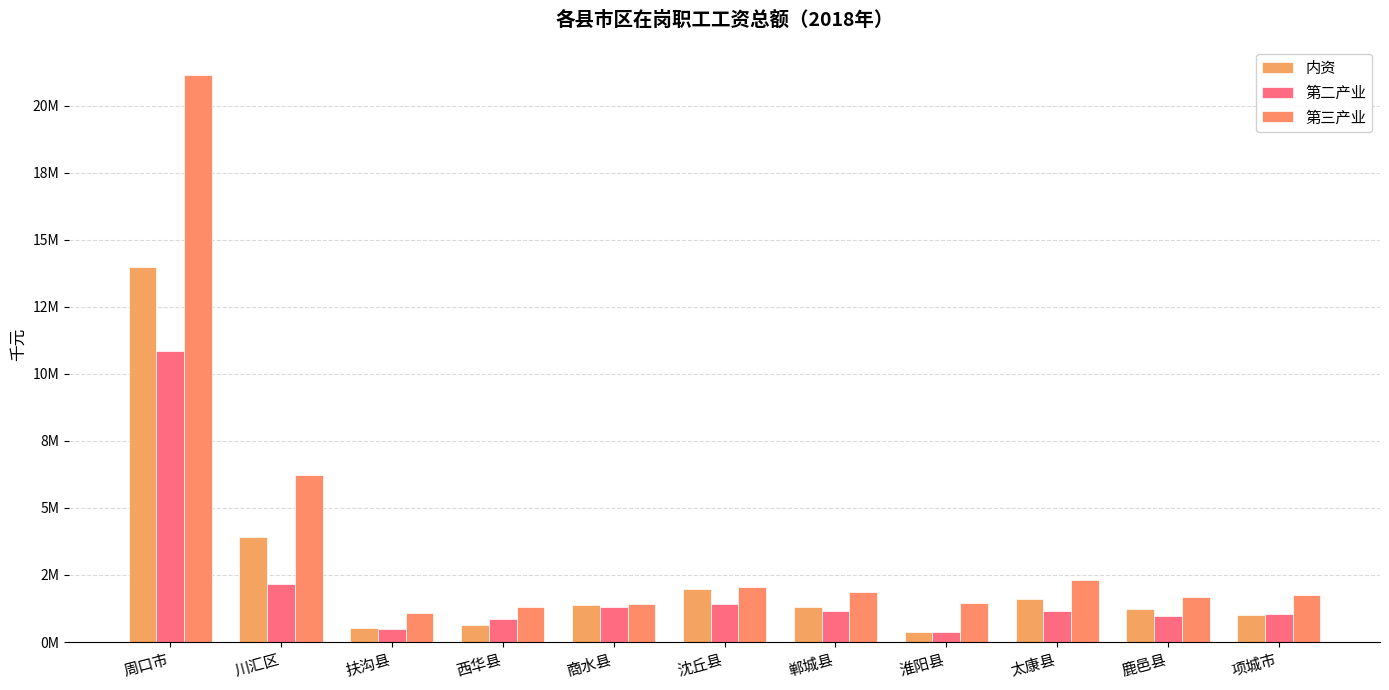

Reading left to right, what are all the values shown in this chart?

内资: 13968227	3898959	535879	622364	1386040	1994771	1316514	364546	1613394	1232431	1003329
第二产业: 10866148	2159498	472835	850858	1288145	1431237	1147788	356400	1155605	968637	1035145
第三产业: 21164709	6239981	1079050	1299434	1412709	2059314	1883338	1457068	2308927	1678277	1746611